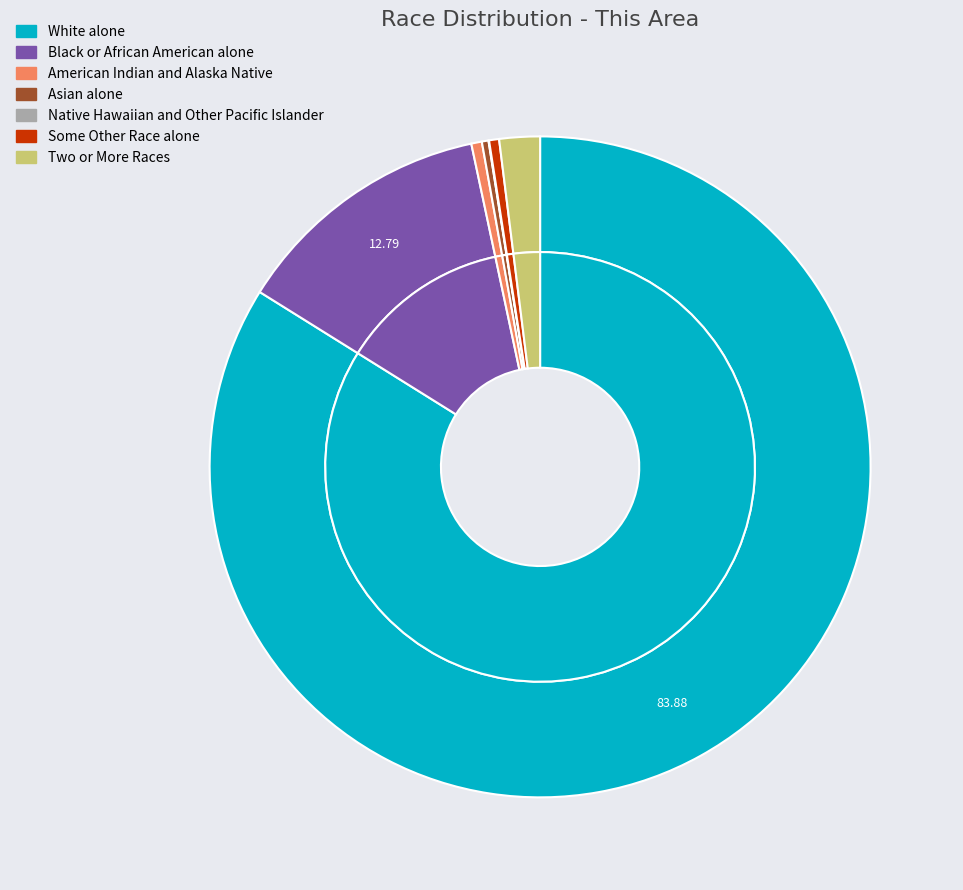

Approximately how many times larger is the value at American Indian and Alaska Native compared to Native Hawaiian and Other Pacific Islander?

19.0